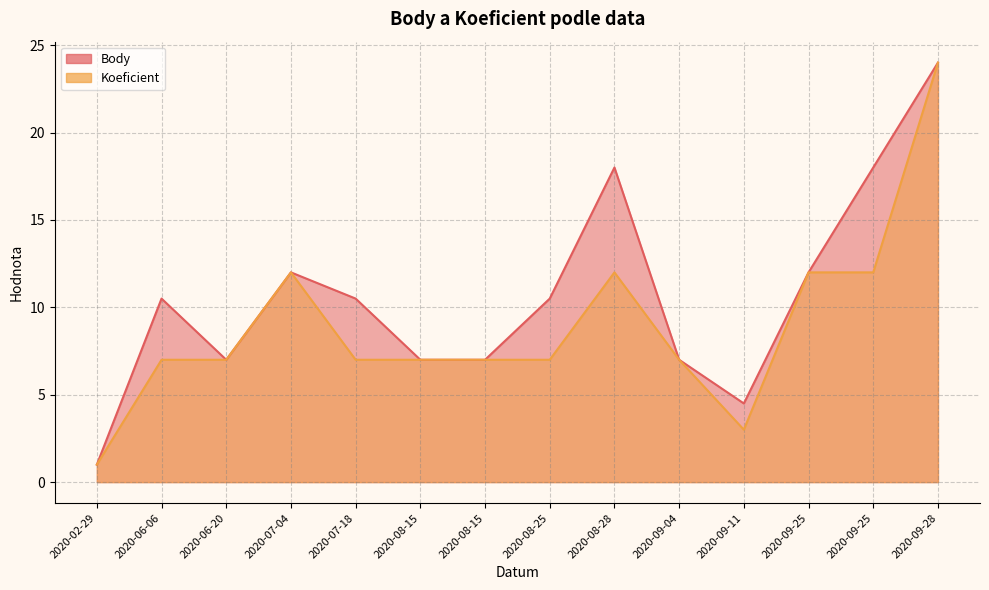

Which series has the largest total across all categories?

Body